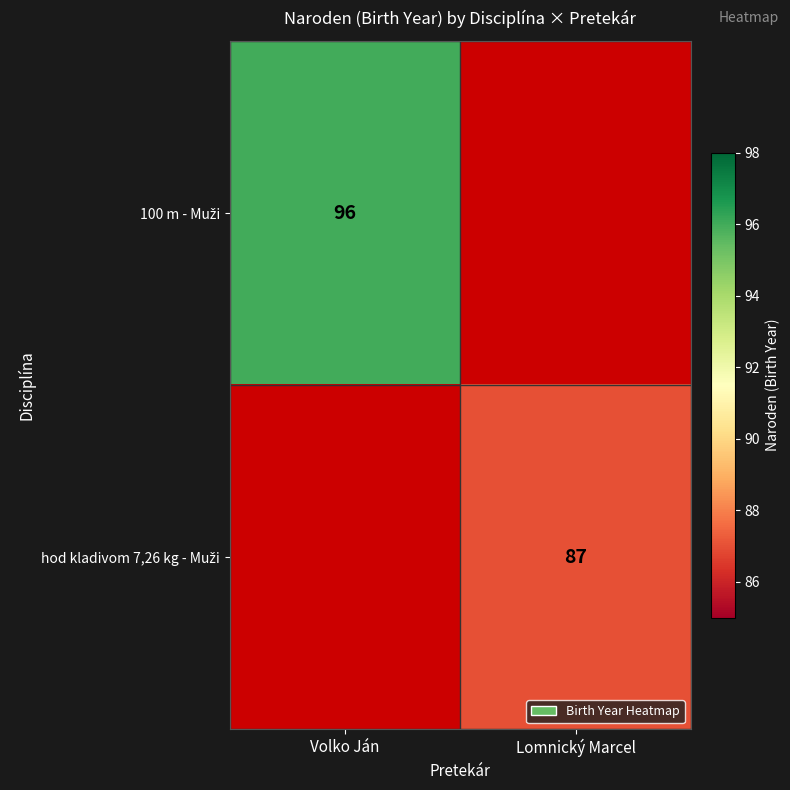

Which category has the lowest value across all series?

Lomnický Marcel